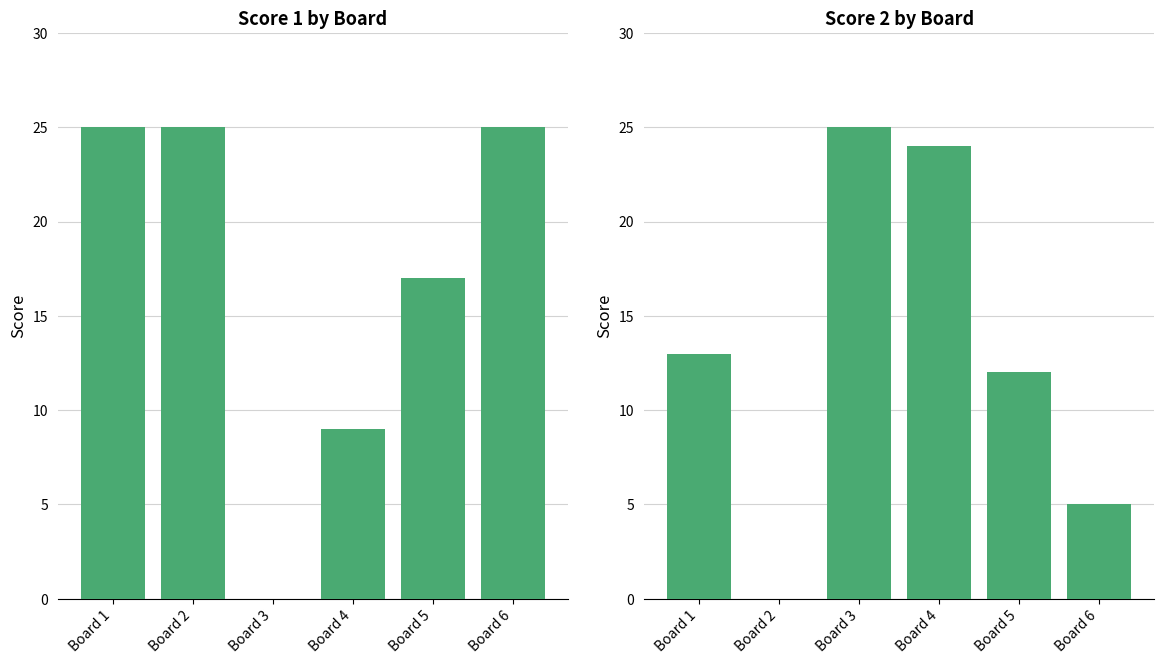

What is the total value across all series at Board 3?

25